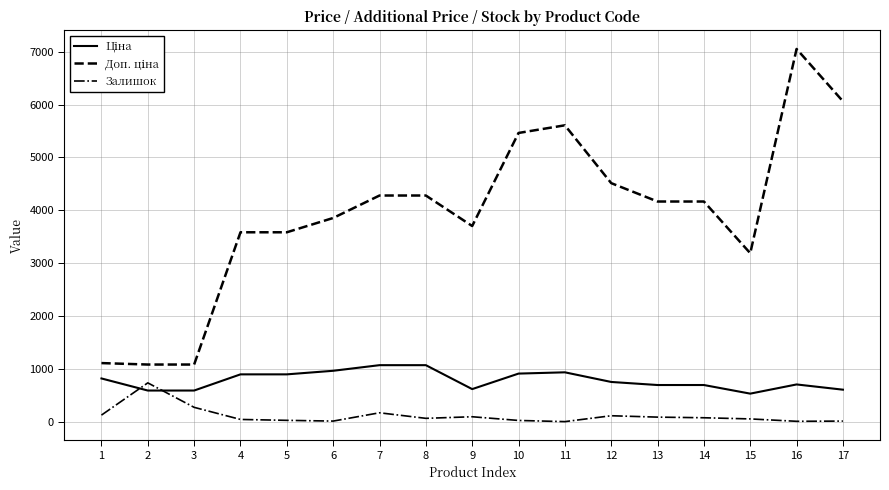

What is the spread (max minus min) of values at 3?

809.7